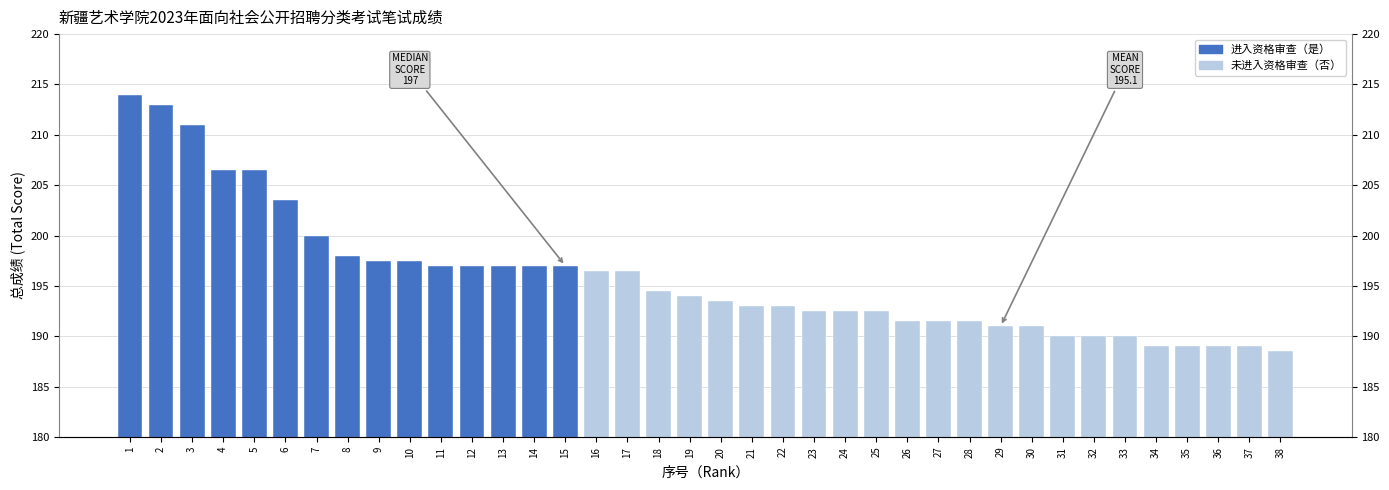

At which label is the value closest to 201?

7